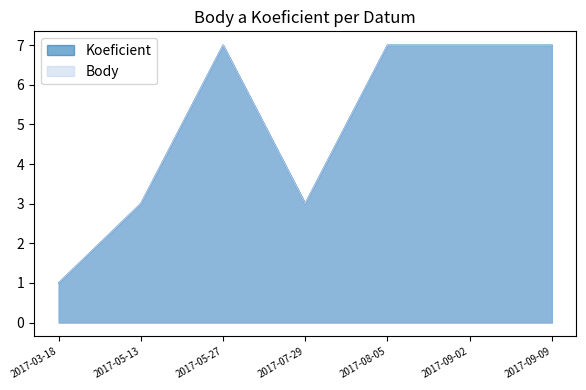

Which category has the lowest value in the Body series?

2017-03-18